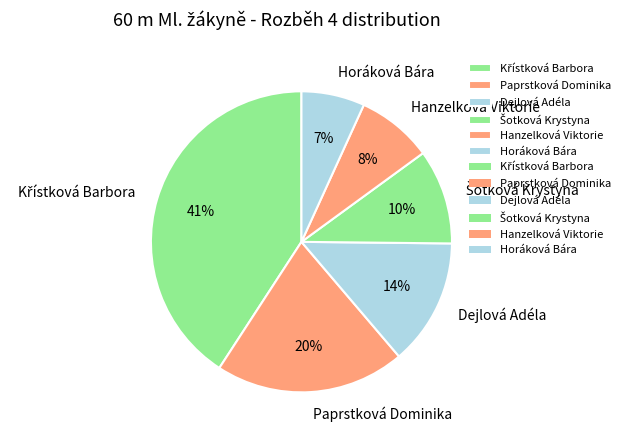

The Dejlová Adéla slice represents 26% of the pie. True or false?

False